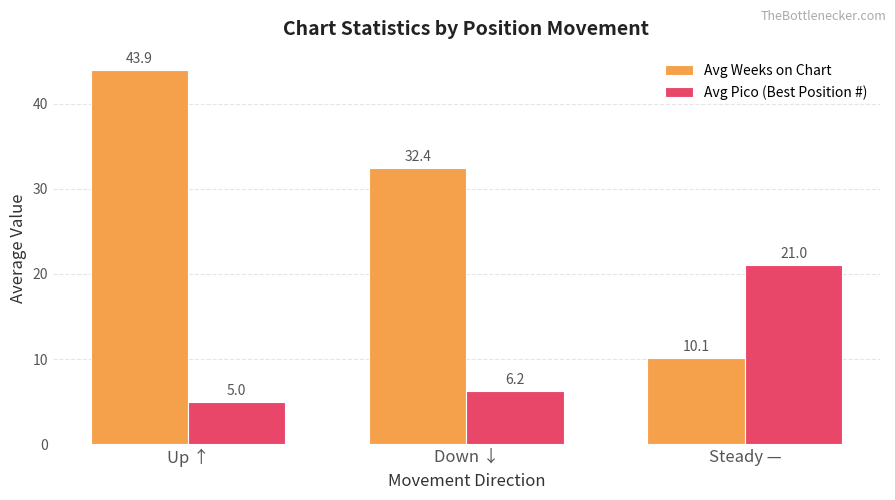

What is the highest value of the Avg Weeks on Chart series?

43.9